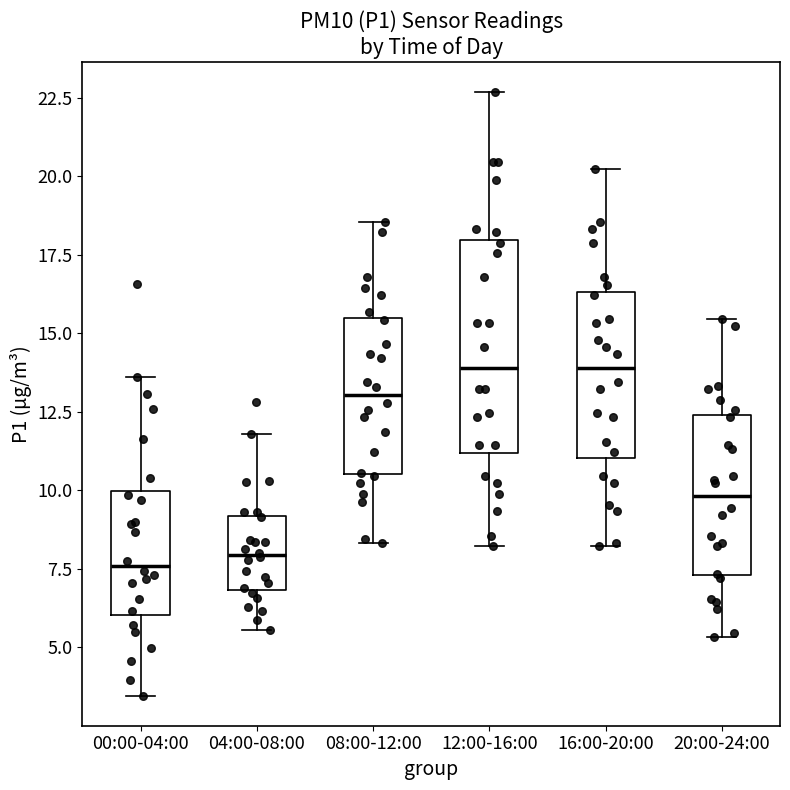

Reading left to right, transcribe this box plot: for each box, give where its median line is, the range the box spans, and where its two whiskers end, as read against the y-axis. The values are not printed on the chart, so give them approximately, as read against the axis.

00:00-04:00: median 7.5, box 6.0 to 10.0, whiskers 3.5 to 13.5
04:00-08:00: median 8.0, box 7.0 to 9.0, whiskers 5.5 to 12.0
08:00-12:00: median 13.0, box 10.5 to 15.5, whiskers 8.5 to 18.5
12:00-16:00: median 14.0, box 11.0 to 18.0, whiskers 8.0 to 22.5
16:00-20:00: median 14.0, box 11.0 to 16.5, whiskers 8.0 to 20.0
20:00-24:00: median 10.0, box 7.5 to 12.5, whiskers 5.5 to 15.5